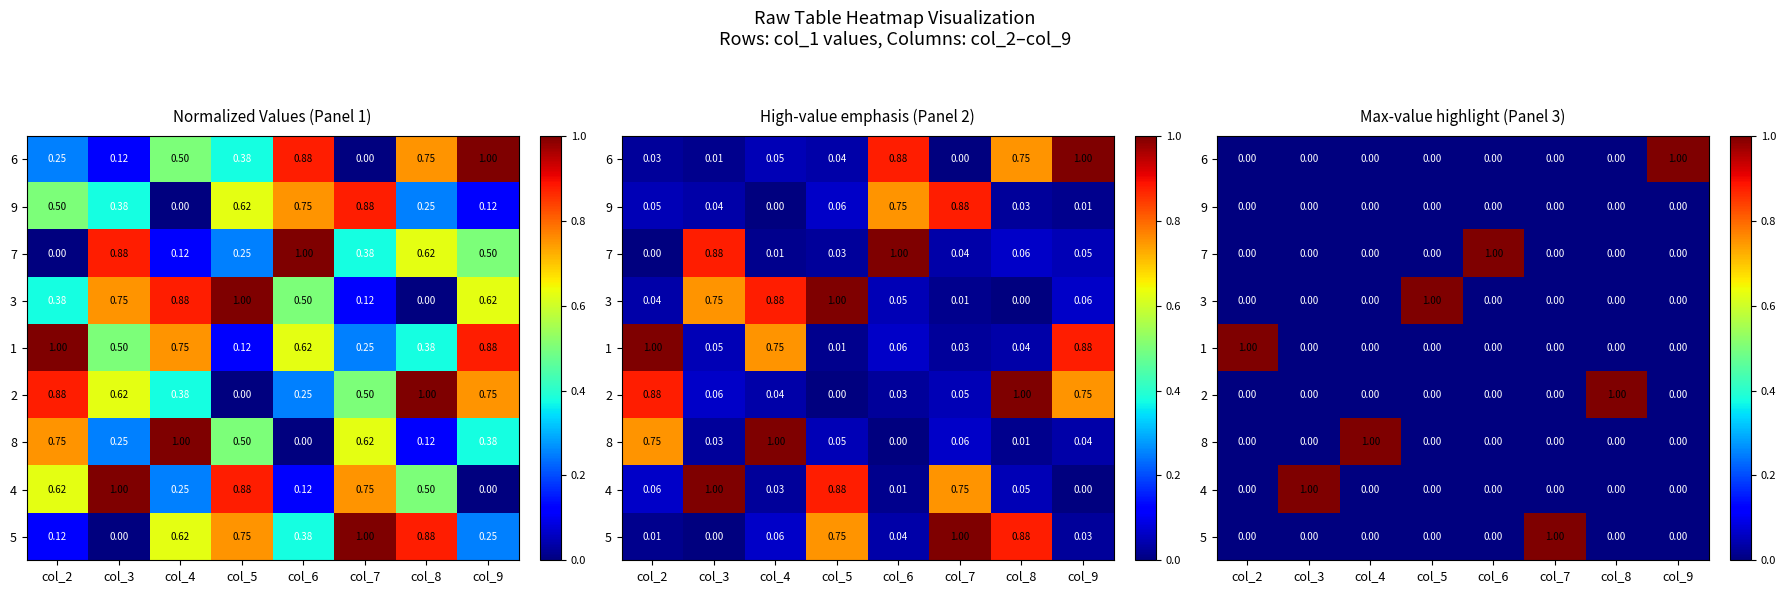

At how many categories does at least one series exceed 0?

8